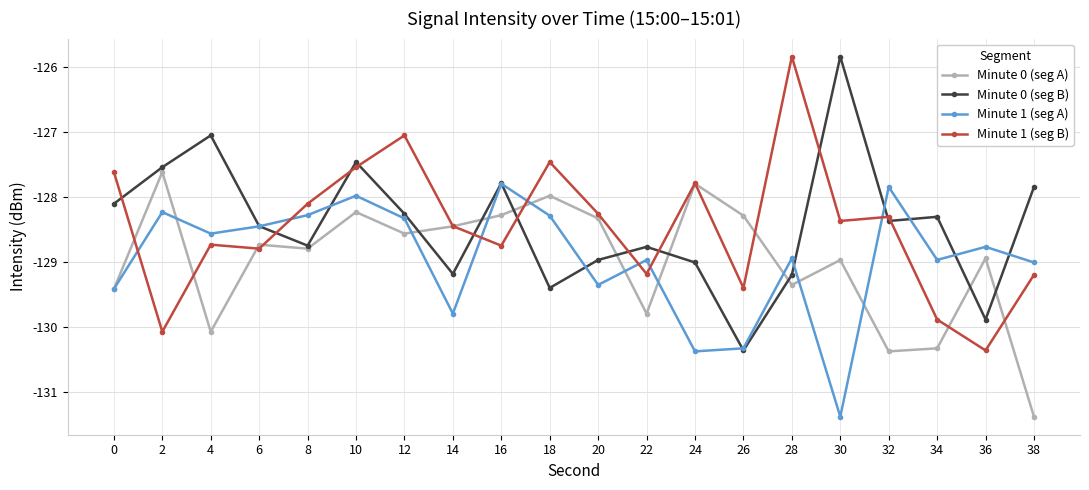

At which category is the sum across all series the highest?

10